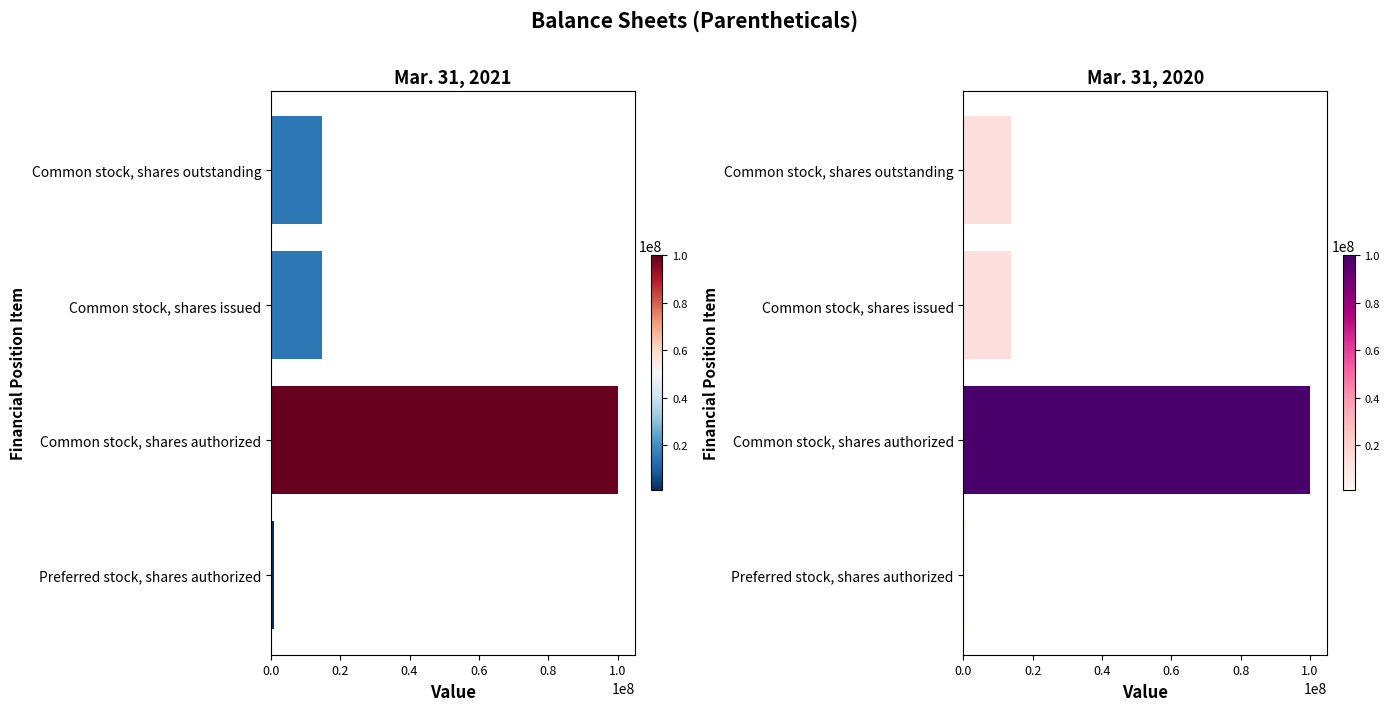

The value of Mar. 31, 2021 at Common stock, shares authorized is 132857469. True or false?

False